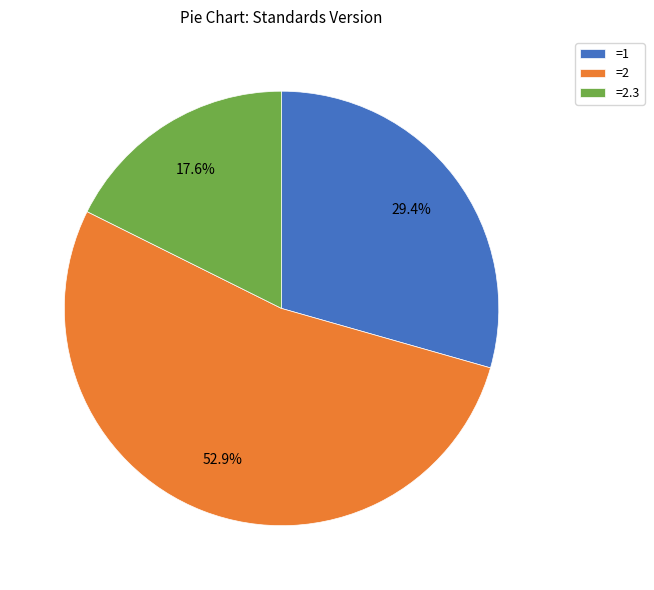

What is the largest slice in the pie chart?

=2